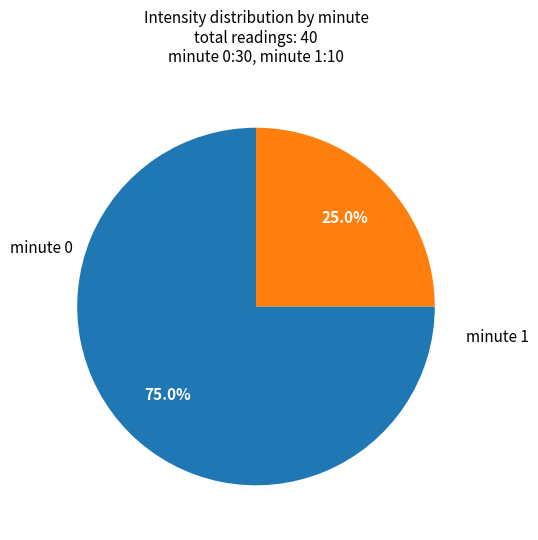

Which category has the smallest portion of the pie?

minute 1